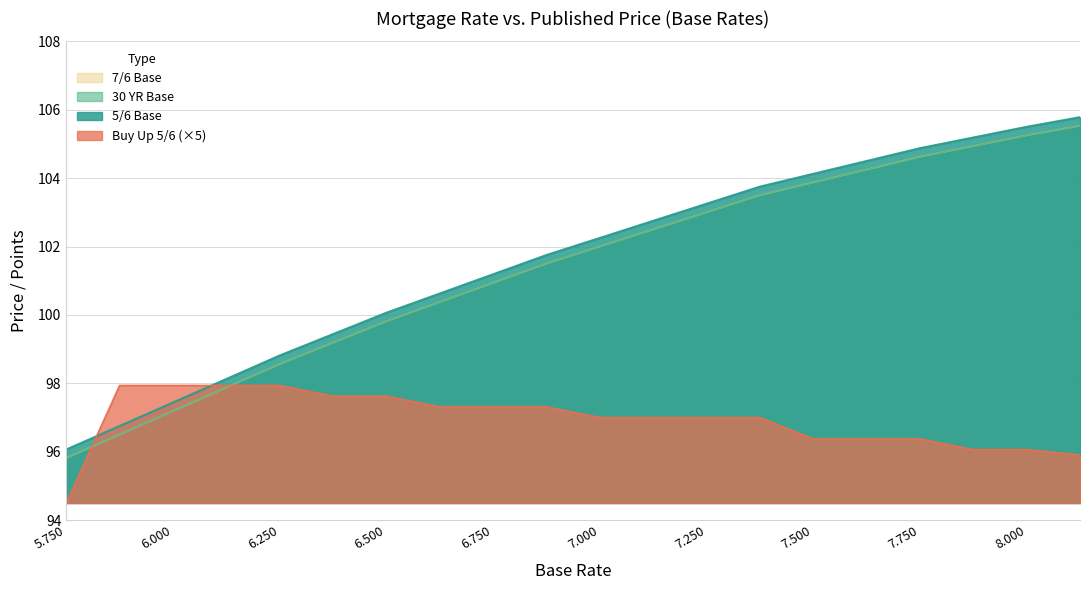

What is the maximum value shown in the chart?

105.8